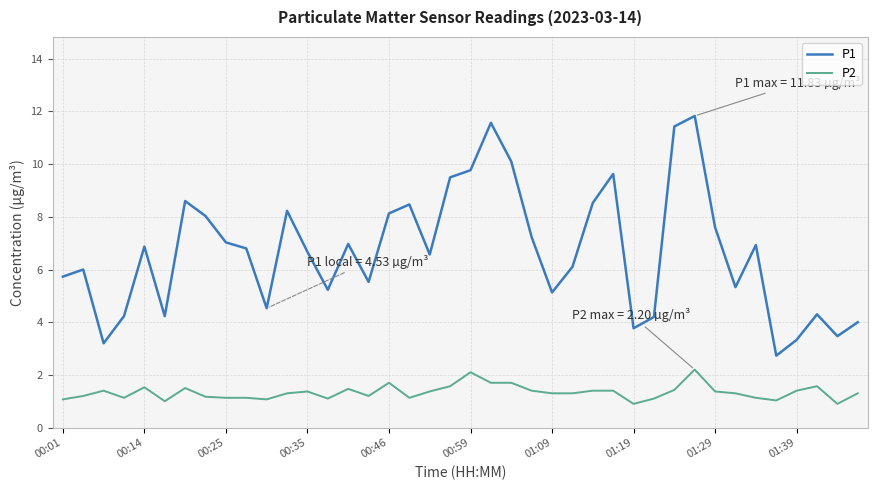

Rank the series by their maximum value, from lowest to highest.

P2, P1